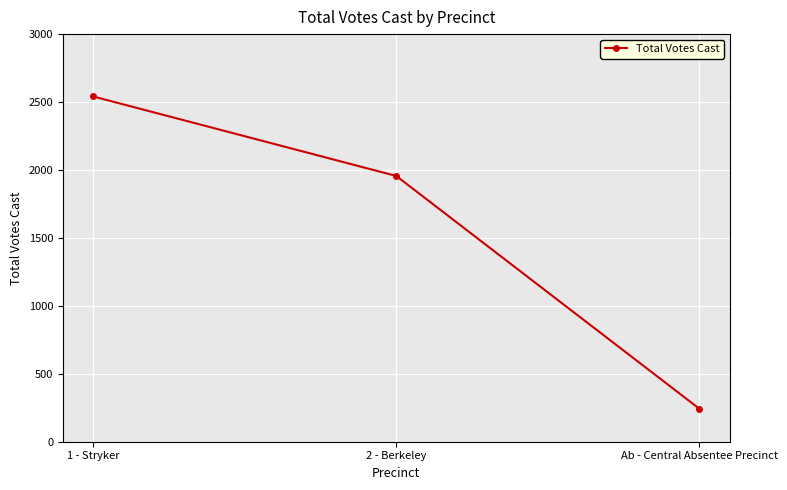

Reading left to right, list all the values displayed in this chart.

2541	1956	243